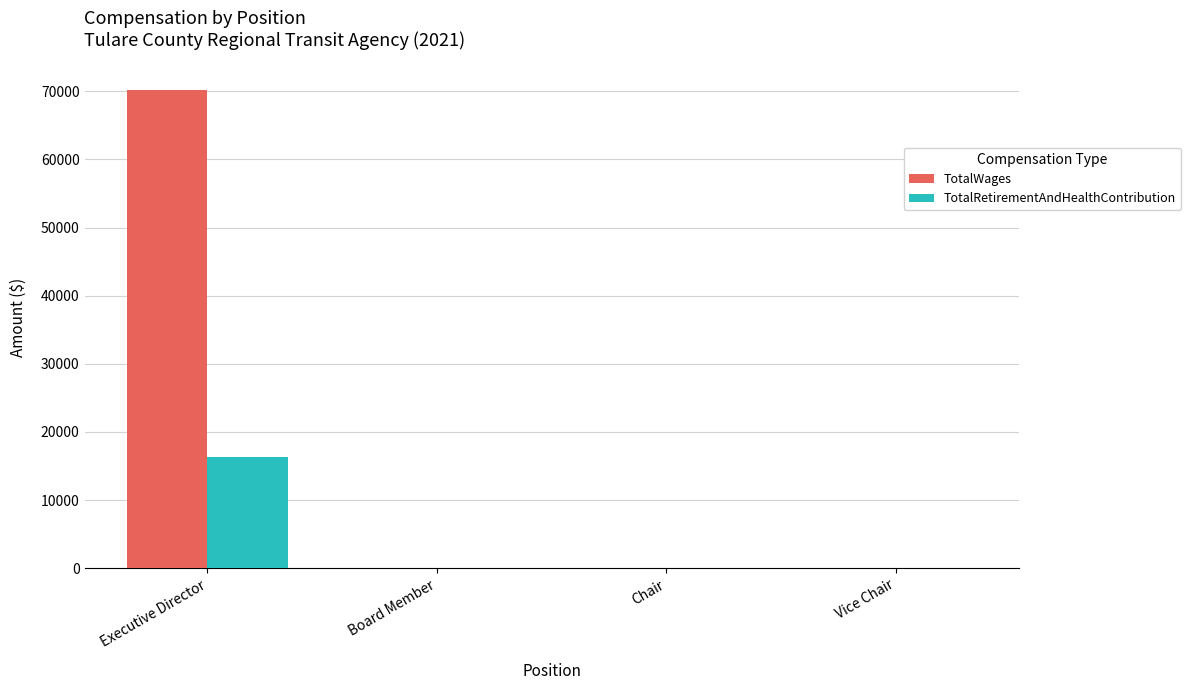

At which category does the chart reach its peak across all series?

Executive Director